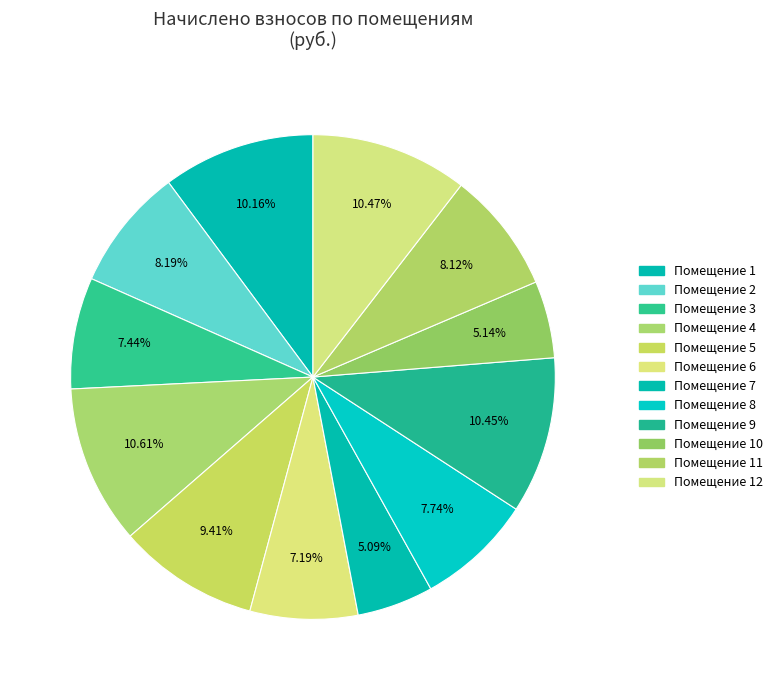

How many segments does this pie chart have?

12